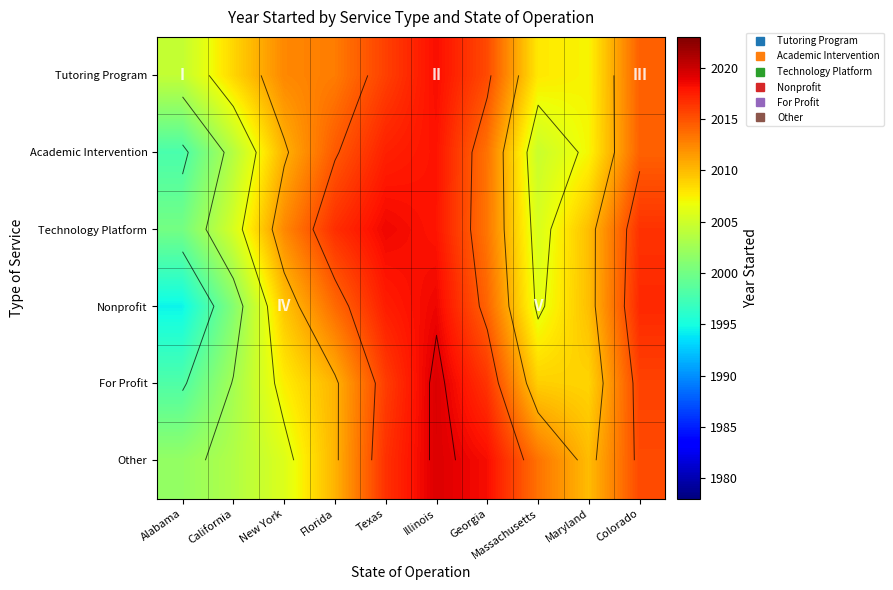

What is the total value across all series at New York?

12057.9